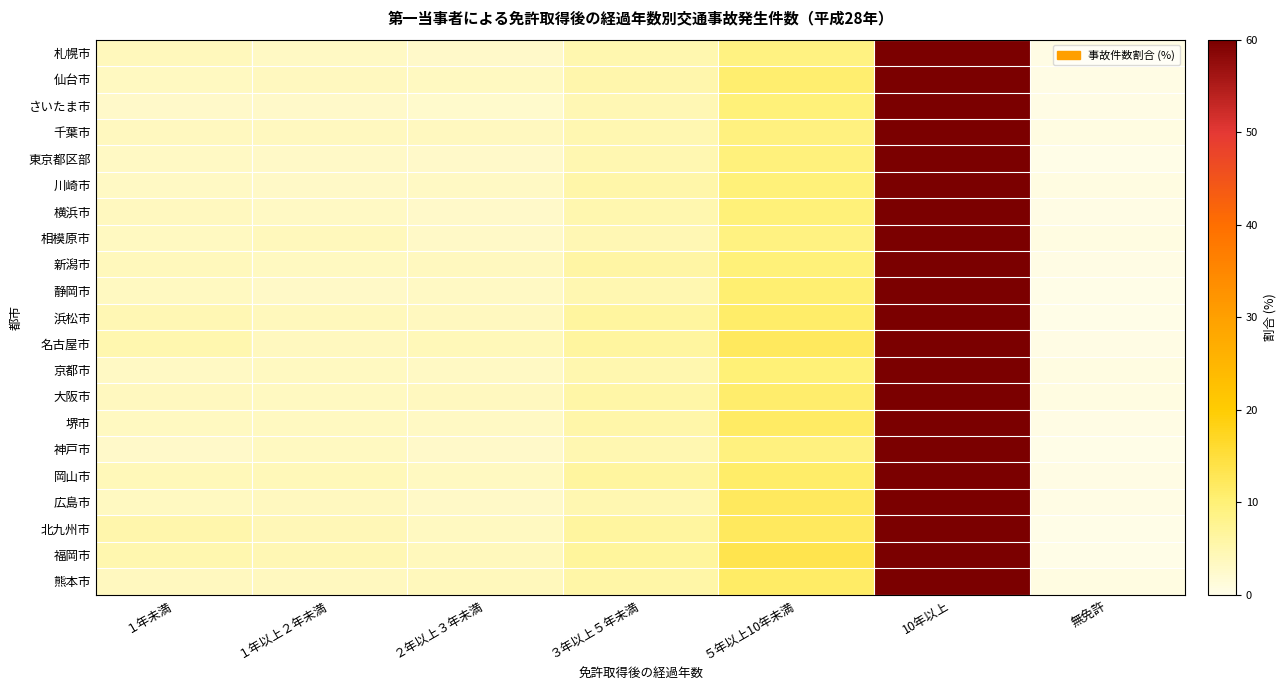

At how many categories does at least one series exceed 6?

3